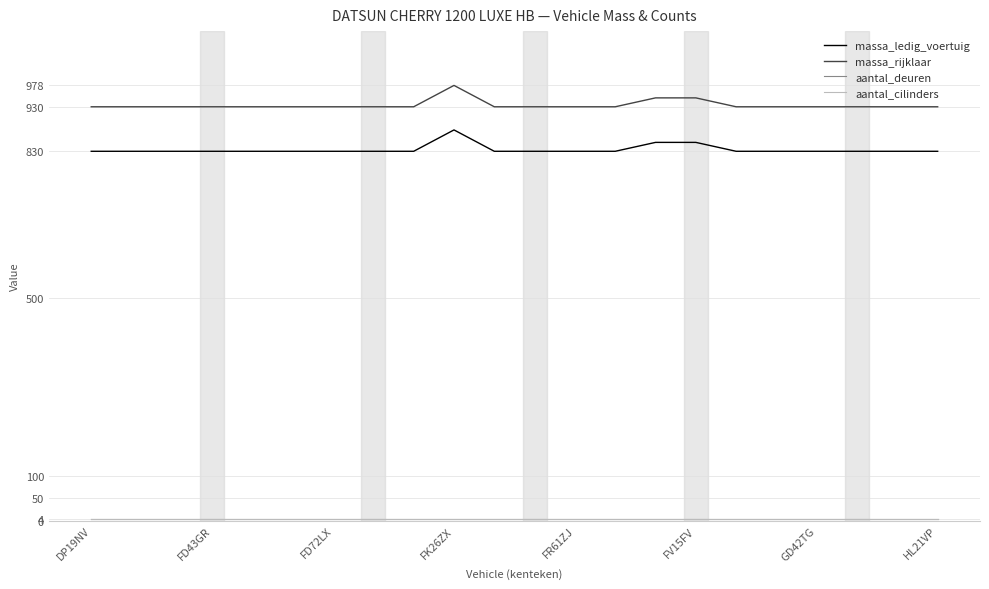

True or false: massa_rijklaar and aantal_deuren cross at least once.

False